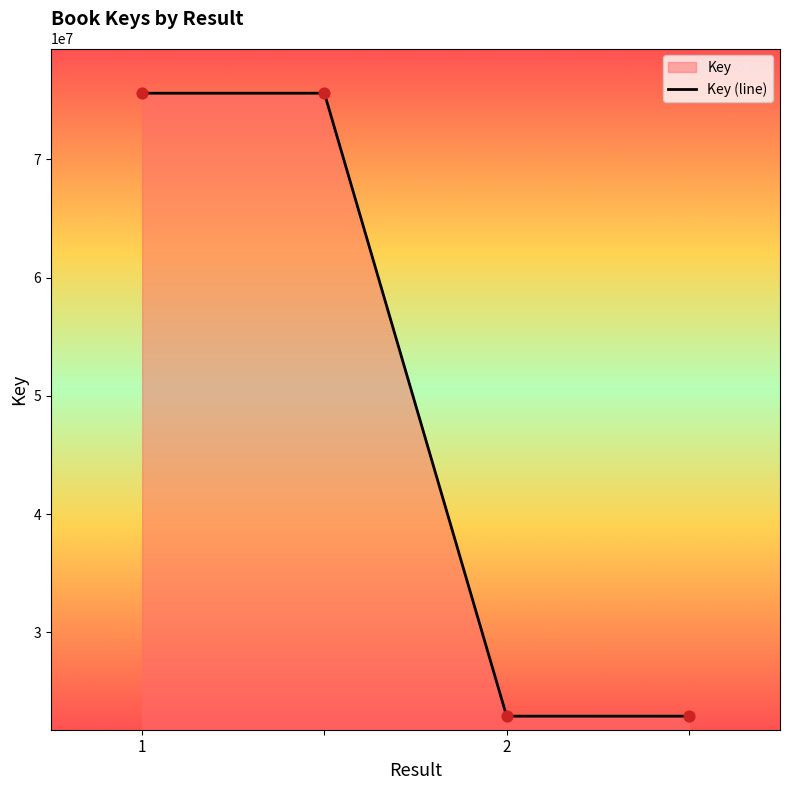

What is the change in value from 1 to ?

-52670956